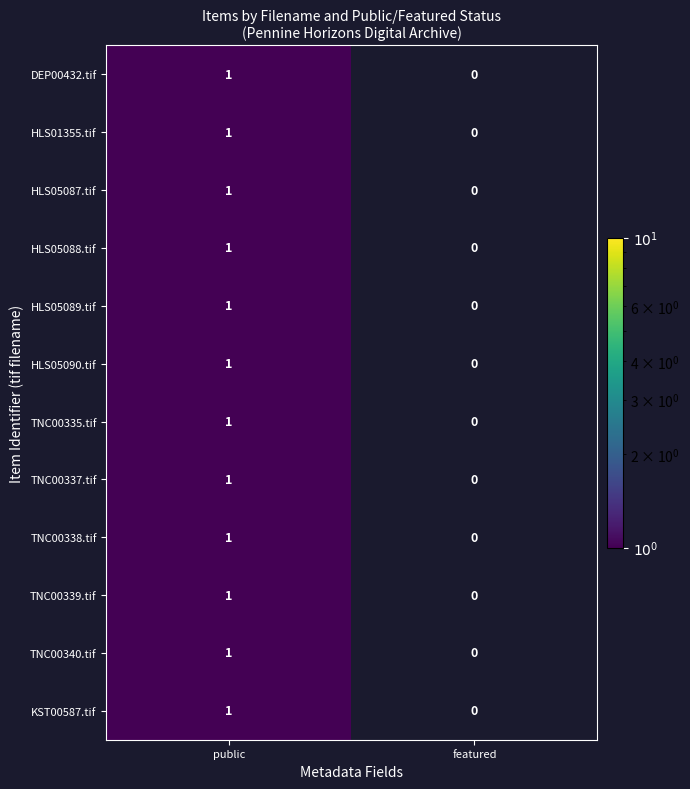

The Thomas Newell collection series shows -2 at 1. True or false?

False